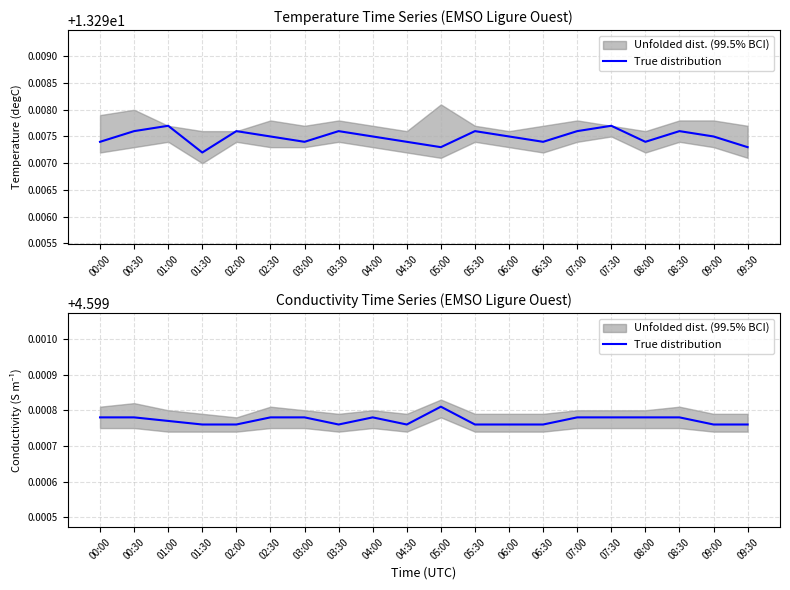

Count the number of categories in the chart.

20